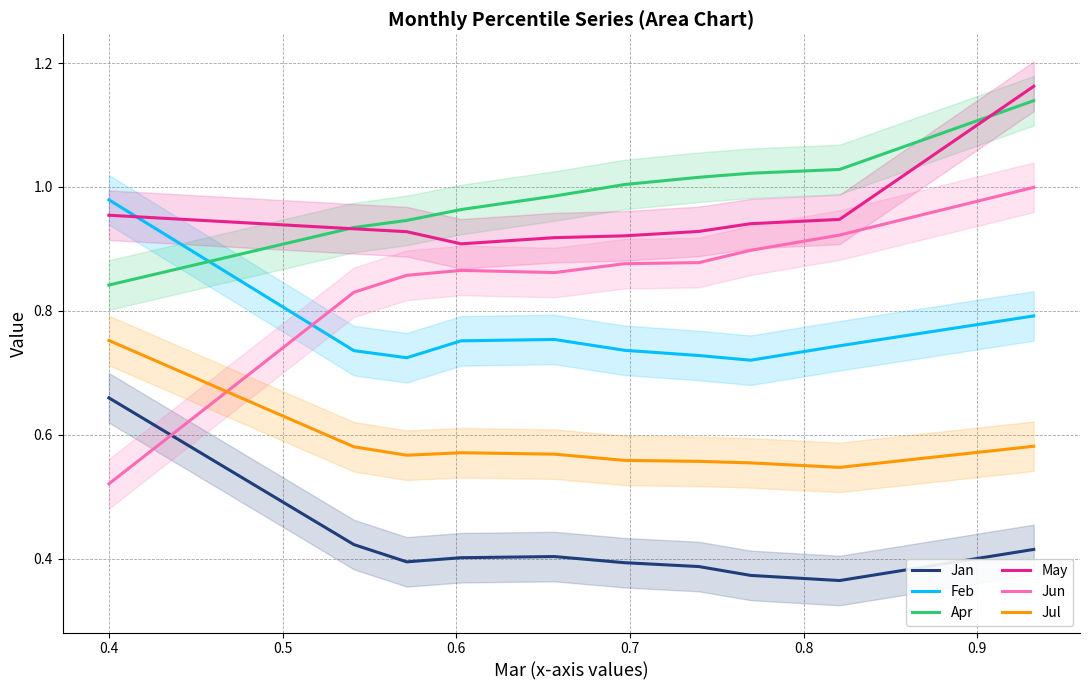

Reading left to right, what are all the values shown in this chart?

Jan: 0.7	0.4	0.4	0.4	0.4	0.4	0.4	0.4	0.4	0.4
Feb: 1.0	0.7	0.7	0.8	0.8	0.7	0.7	0.7	0.7	0.8
Apr: 0.8	0.9	0.9	1.0	1.0	1.0	1.0	1.0	1.0	1.1
May: 1.0	0.9	0.9	0.9	0.9	0.9	0.9	0.9	0.9	1.2
Jun: 0.5	0.8	0.9	0.9	0.9	0.9	0.9	0.9	0.9	1.0
Jul: 0.8	0.6	0.6	0.6	0.6	0.6	0.6	0.6	0.5	0.6